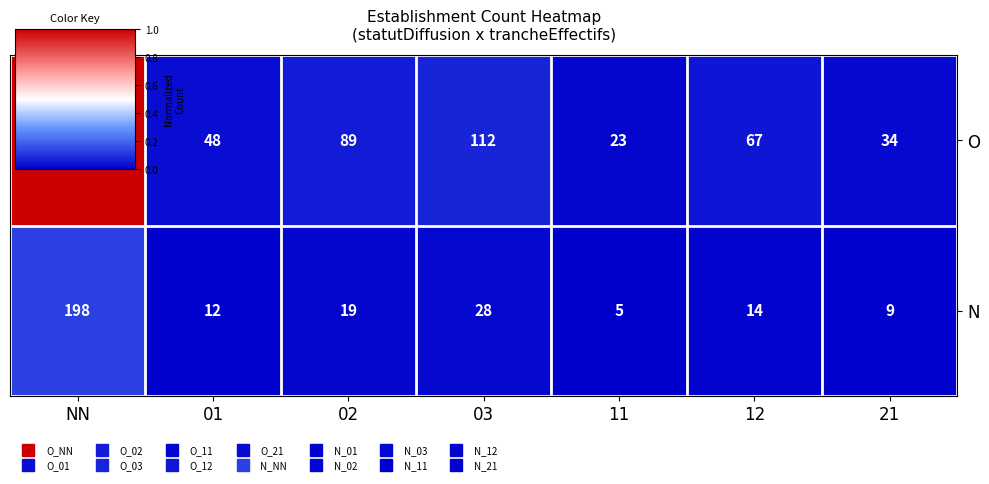

Reading left to right, transcribe all the data shown in this chart.

O: 1547	48	89	112	23	67	34
N: 198	12	19	28	5	14	9